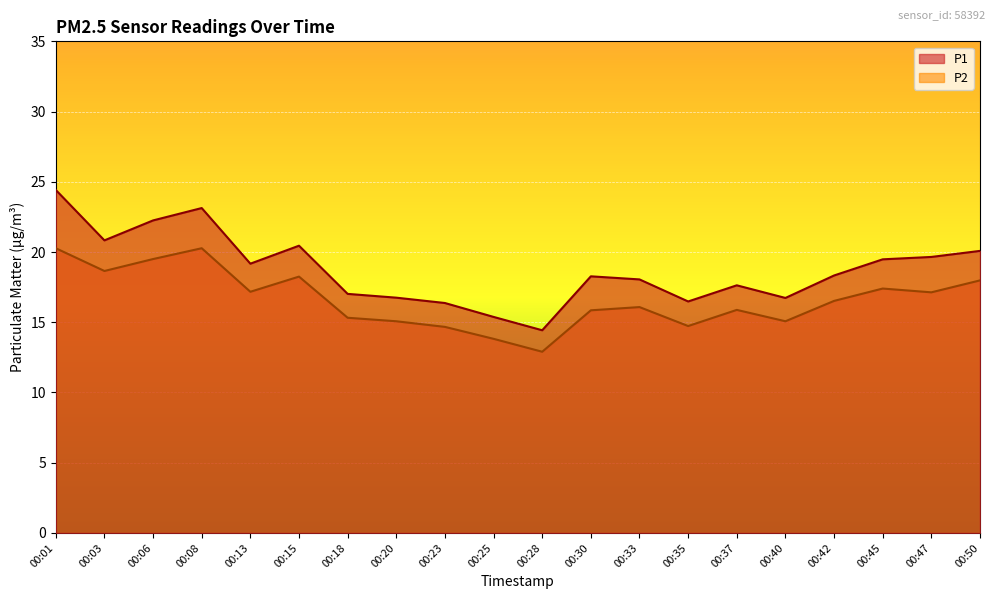

What is the difference between the second highest and second lowest values in the P2 series?

6.4